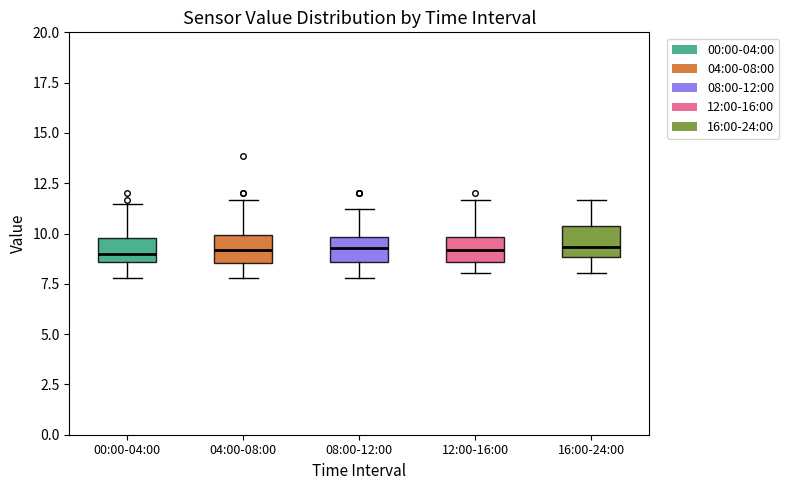

Reading left to right, transcribe this box plot: for each box, give where its median line is, the range the box spans, and where its two whiskers end, as read against the y-axis. The values are not printed on the chart, so give them approximately, as read against the axis.

00:00-04:00: median 9.0, box 8.5 to 10.0, whiskers 8.0 to 11.5
04:00-08:00: median 9.0, box 8.5 to 10.0, whiskers 8.0 to 11.5
08:00-12:00: median 9.5, box 8.5 to 10.0, whiskers 8.0 to 11.0
12:00-16:00: median 9.0, box 8.5 to 10.0, whiskers 8.0 to 11.5
16:00-24:00: median 9.5, box 9.0 to 10.5, whiskers 8.0 to 11.5